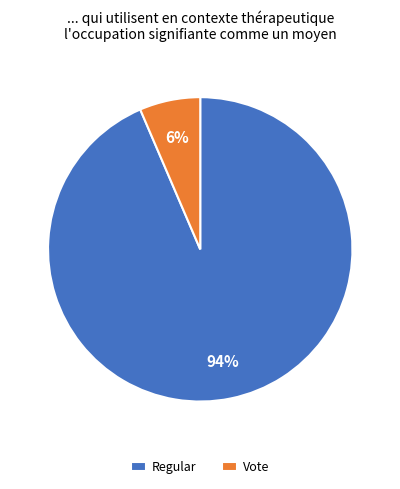

How many slices are in this pie chart?

2